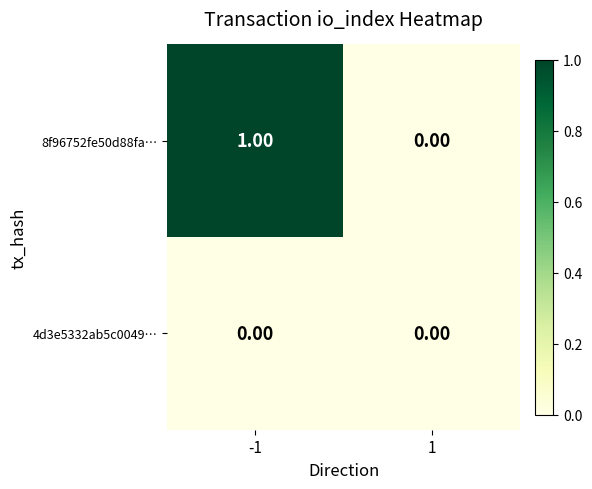

What is the spread (max minus min) of values at -1?

1